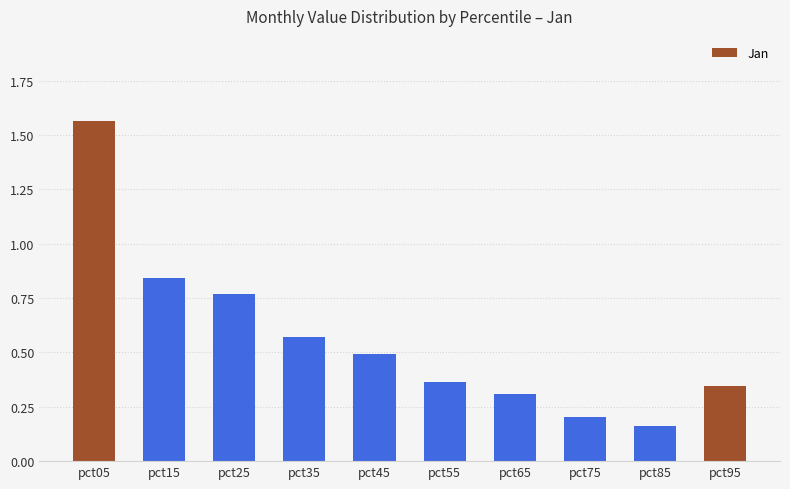

What is the sum of all values?

5.6